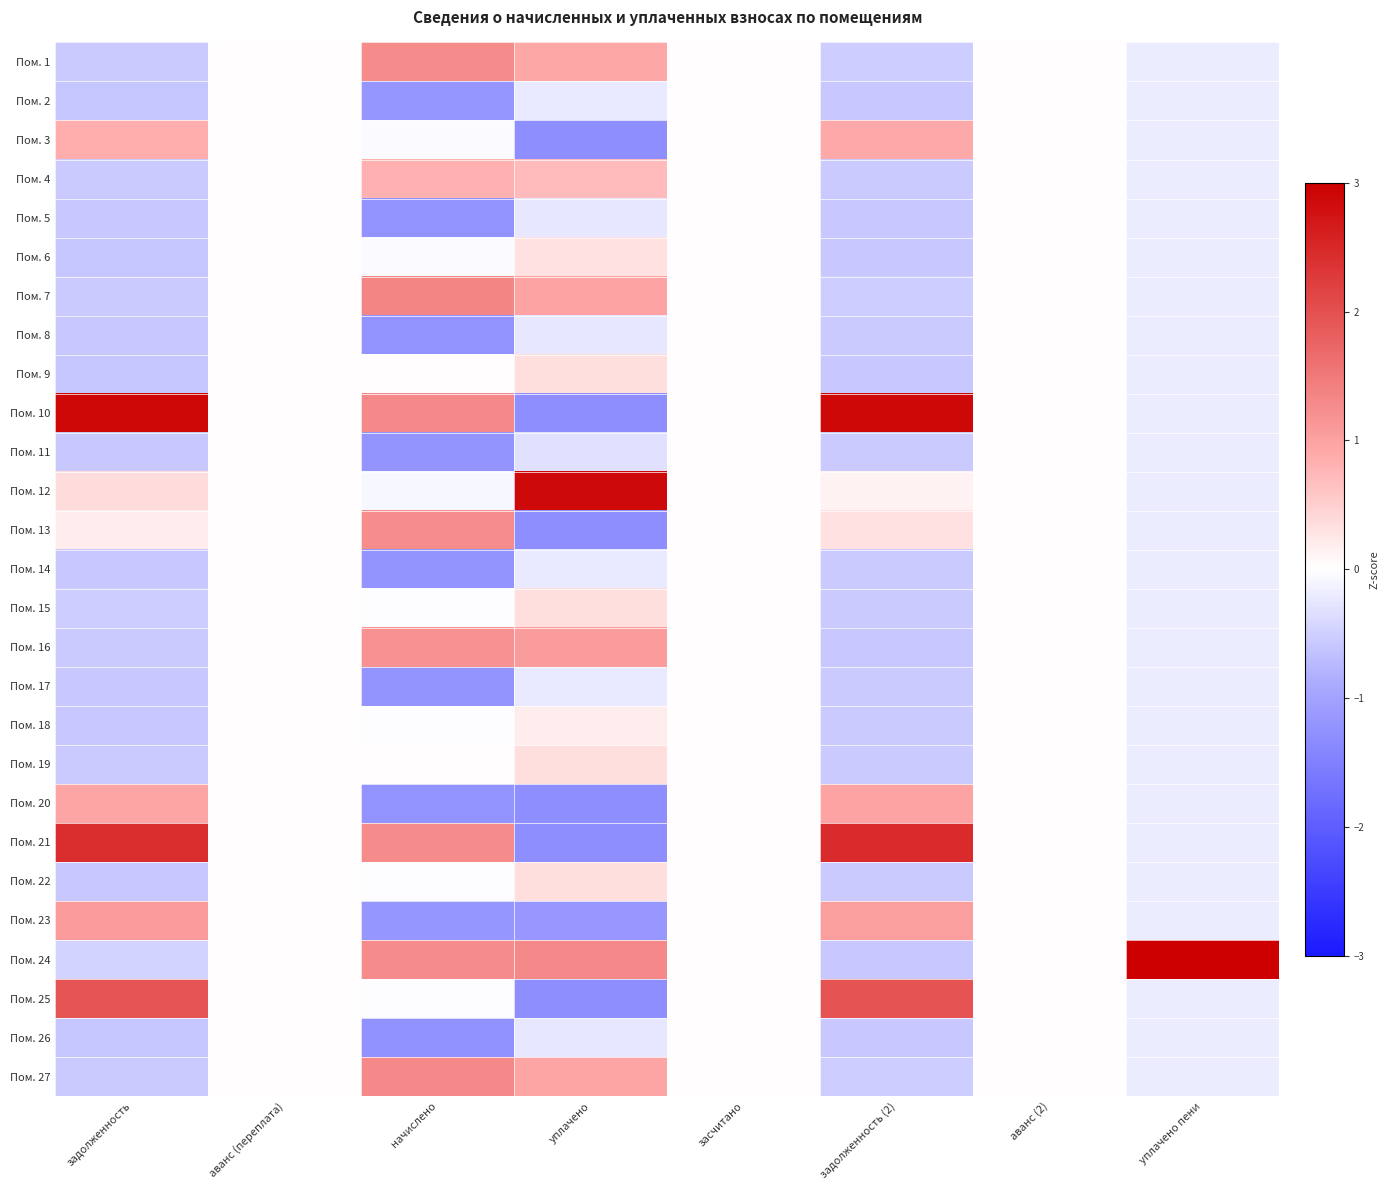

Reading left to right, transcribe all the data shown in this chart.

Пом. 1: задолженность=-0.5	аванс (переплата)=0.0	начислено=1.3	уплачено=0.9	засчитано=0.0	задолженность (2)=-0.5	аванс (2)=0.0	уплачено пени=-0.2
Пом. 2: задолженность=-0.6	аванс (переплата)=0.0	начислено=-1.2	уплачено=-0.2	засчитано=0.0	задолженность (2)=-0.6	аванс (2)=0.0	уплачено пени=-0.2
Пом. 3: задолженность=0.8	аванс (переплата)=0.0	начислено=-0.0	уплачено=-1.3	засчитано=0.0	задолженность (2)=0.9	аванс (2)=0.0	уплачено пени=-0.2
Пом. 4: задолженность=-0.6	аванс (переплата)=0.0	начислено=0.8	уплачено=0.7	засчитано=0.0	задолженность (2)=-0.5	аванс (2)=0.0	уплачено пени=-0.2
Пом. 5: задолженность=-0.6	аванс (переплата)=0.0	начислено=-1.2	уплачено=-0.2	засчитано=0.0	задолженность (2)=-0.6	аванс (2)=0.0	уплачено пени=-0.2
Пом. 6: задолженность=-0.6	аванс (переплата)=0.0	начислено=-0.0	уплачено=0.3	засчитано=0.0	задолженность (2)=-0.6	аванс (2)=0.0	уплачено пени=-0.2
Пом. 7: задолженность=-0.5	аванс (переплата)=0.0	начислено=1.3	уплачено=1.0	засчитано=0.0	задолженность (2)=-0.5	аванс (2)=0.0	уплачено пени=-0.2
Пом. 8: задолженность=-0.6	аванс (переплата)=0.0	начислено=-1.2	уплачено=-0.2	засчитано=0.0	задолженность (2)=-0.6	аванс (2)=0.0	уплачено пени=-0.2
Пом. 9: задолженность=-0.6	аванс (переплата)=0.0	начислено=0.0	уплачено=0.3	засчитано=0.0	задолженность (2)=-0.6	аванс (2)=0.0	уплачено пени=-0.2
Пом. 10: задолженность=2.9	аванс (переплата)=0.0	начислено=1.3	уплачено=-1.3	засчитано=0.0	задолженность (2)=2.9	аванс (2)=0.0	уплачено пени=-0.2
Пом. 11: задолженность=-0.6	аванс (переплата)=0.0	начислено=-1.2	уплачено=-0.3	засчитано=0.0	задолженность (2)=-0.6	аванс (2)=0.0	уплачено пени=-0.2
Пом. 12: задолженность=0.4	аванс (переплата)=0.0	начислено=-0.1	уплачено=2.9	засчитано=0.0	задолженность (2)=0.1	аванс (2)=0.0	уплачено пени=-0.2
Пом. 13: задолженность=0.2	аванс (переплата)=0.0	начислено=1.3	уплачено=-1.3	засчитано=0.0	задолженность (2)=0.3	аванс (2)=0.0	уплачено пени=-0.2
Пом. 14: задолженность=-0.6	аванс (переплата)=0.0	начислено=-1.2	уплачено=-0.2	засчитано=0.0	задолженность (2)=-0.6	аванс (2)=0.0	уплачено пени=-0.2
Пом. 15: задолженность=-0.5	аванс (переплата)=0.0	начислено=-0.0	уплачено=0.3	засчитано=0.0	задолженность (2)=-0.5	аванс (2)=0.0	уплачено пени=-0.2
Пом. 16: задолженность=-0.6	аванс (переплата)=0.0	начислено=1.2	уплачено=1.1	засчитано=0.0	задолженность (2)=-0.6	аванс (2)=0.0	уплачено пени=-0.2
Пом. 17: задолженность=-0.6	аванс (переплата)=0.0	начислено=-1.2	уплачено=-0.2	засчитано=0.0	задолженность (2)=-0.6	аванс (2)=0.0	уплачено пени=-0.2
Пом. 18: задолженность=-0.6	аванс (переплата)=0.0	начислено=-0.0	уплачено=0.2	засчитано=0.0	задолженность (2)=-0.5	аванс (2)=0.0	уплачено пени=-0.2
Пом. 19: задолженность=-0.6	аванс (переплата)=0.0	начислено=0.0	уплачено=0.3	засчитано=0.0	задолженность (2)=-0.5	аванс (2)=0.0	уплачено пени=-0.2
Пом. 20: задолженность=1.0	аванс (переплата)=0.0	начислено=-1.2	уплачено=-1.3	засчитано=0.0	задолженность (2)=1.0	аванс (2)=0.0	уплачено пени=-0.2
Пом. 21: задолженность=2.4	аванс (переплата)=0.0	начислено=1.3	уплачено=-1.3	засчитано=0.0	задолженность (2)=2.4	аванс (2)=0.0	уплачено пени=-0.2
Пом. 22: задолженность=-0.6	аванс (переплата)=0.0	начислено=-0.0	уплачено=0.3	засчитано=0.0	задолженность (2)=-0.5	аванс (2)=0.0	уплачено пени=-0.2
Пом. 23: задолженность=1.1	аванс (переплата)=0.0	начислено=-1.2	уплачено=-1.2	засчитано=0.0	задолженность (2)=1.0	аванс (2)=0.0	уплачено пени=-0.2
Пом. 24: задолженность=-0.5	аванс (переплата)=0.0	начислено=1.3	уплачено=1.3	засчитано=0.0	задолженность (2)=-0.6	аванс (2)=0.0	уплачено пени=3.0
Пом. 25: задолженность=1.9	аванс (переплата)=0.0	начислено=-0.0	уплачено=-1.3	засчитано=0.0	задолженность (2)=1.9	аванс (2)=0.0	уплачено пени=-0.2
Пом. 26: задолженность=-0.6	аванс (переплата)=0.0	начислено=-1.2	уплачено=-0.2	засчитано=0.0	задолженность (2)=-0.6	аванс (2)=0.0	уплачено пени=-0.2
Пом. 27: задолженность=-0.5	аванс (переплата)=0.0	начислено=1.3	уплачено=0.9	засчитано=0.0	задолженность (2)=-0.5	аванс (2)=0.0	уплачено пени=-0.2